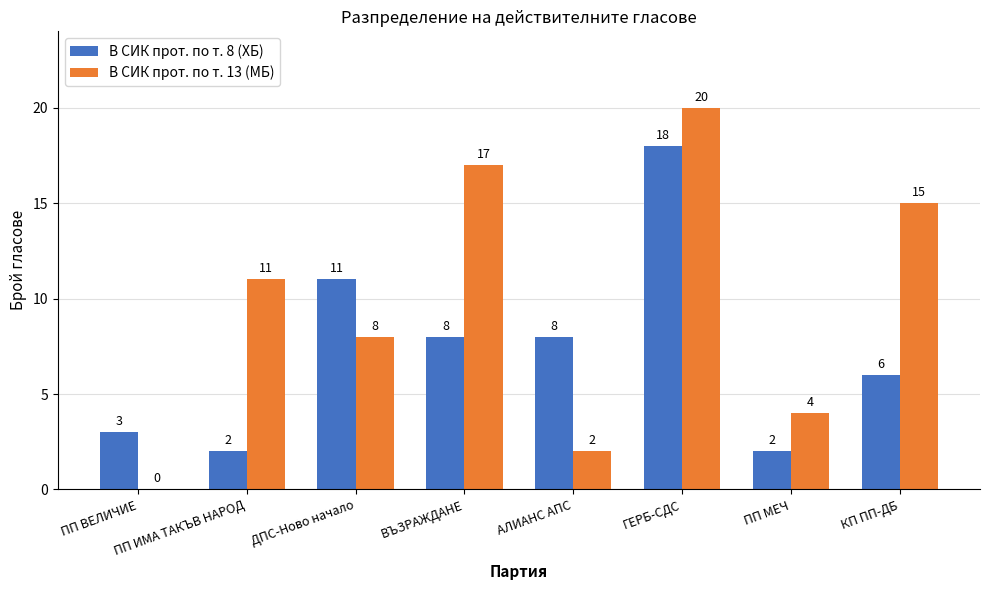

Which series has the largest total across all categories?

В СИК прот. по т. 13 (МБ)